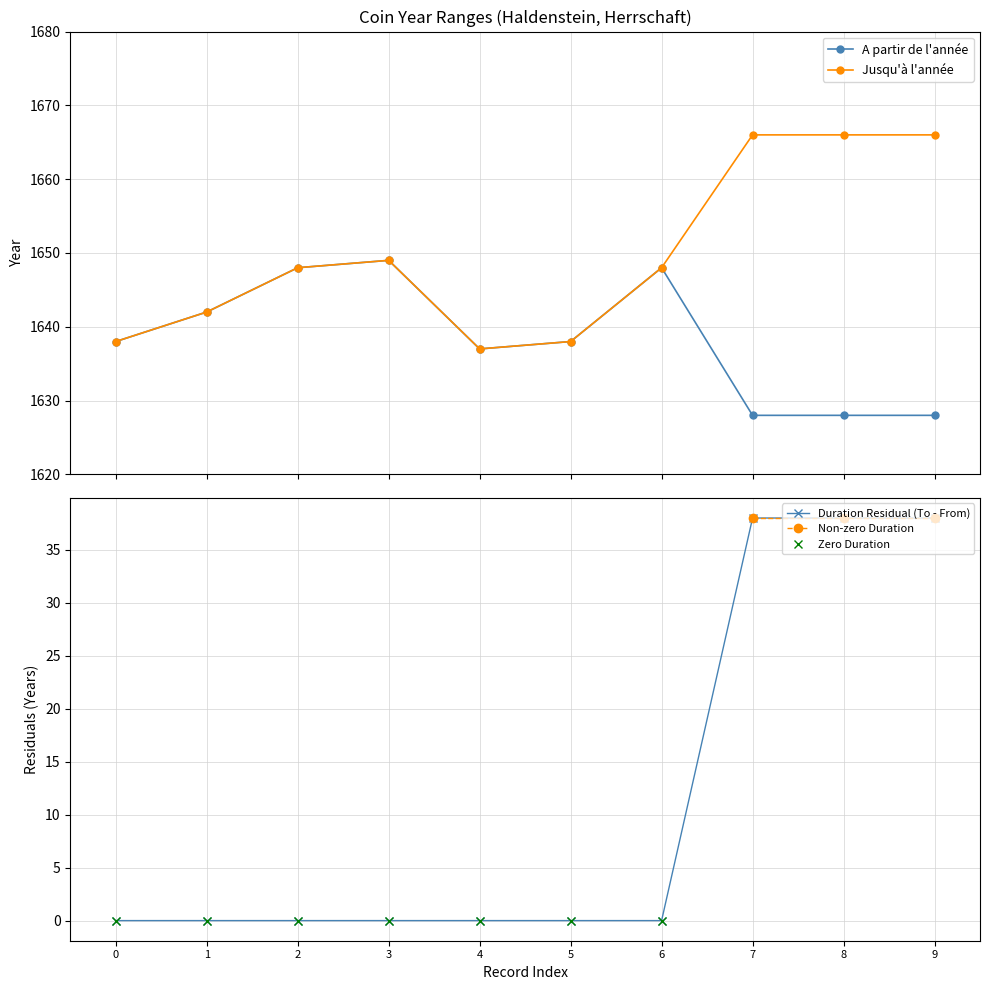

What is the value of the Jusqu'à l'année point at the 3rd from the left?

1648